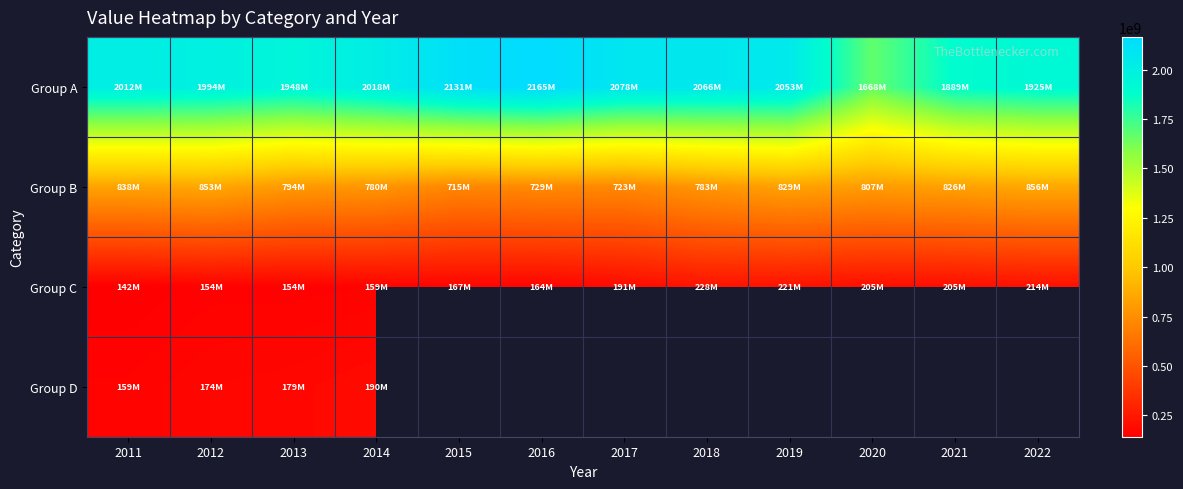

The value of Group B at 2020 is 1289534164.0. True or false?

False